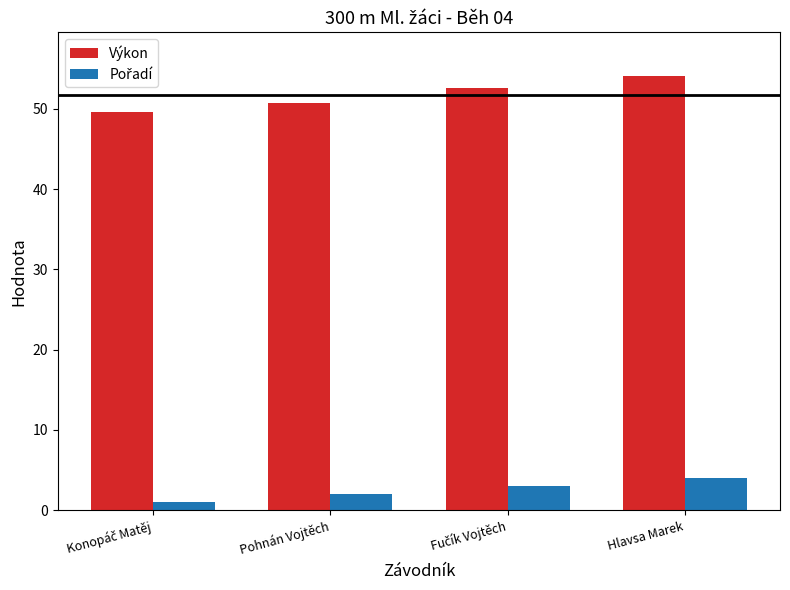

At how many categories does at least one series exceed 16?

4